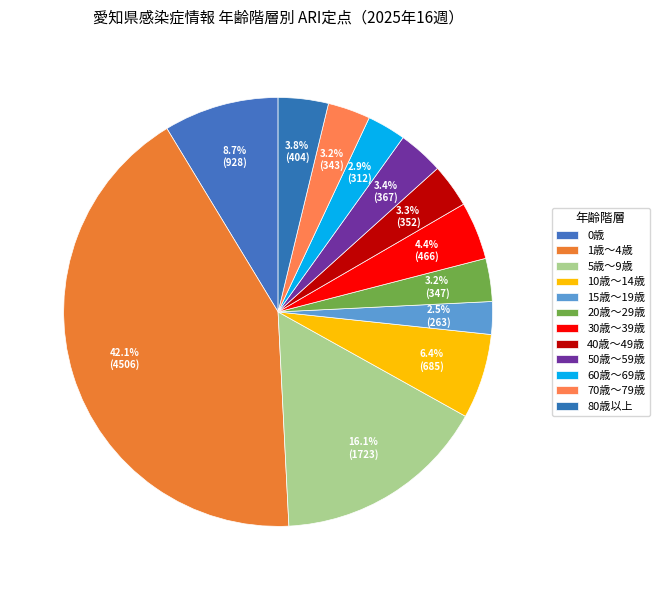

To the nearest percent, what is the average slice percentage?

8%